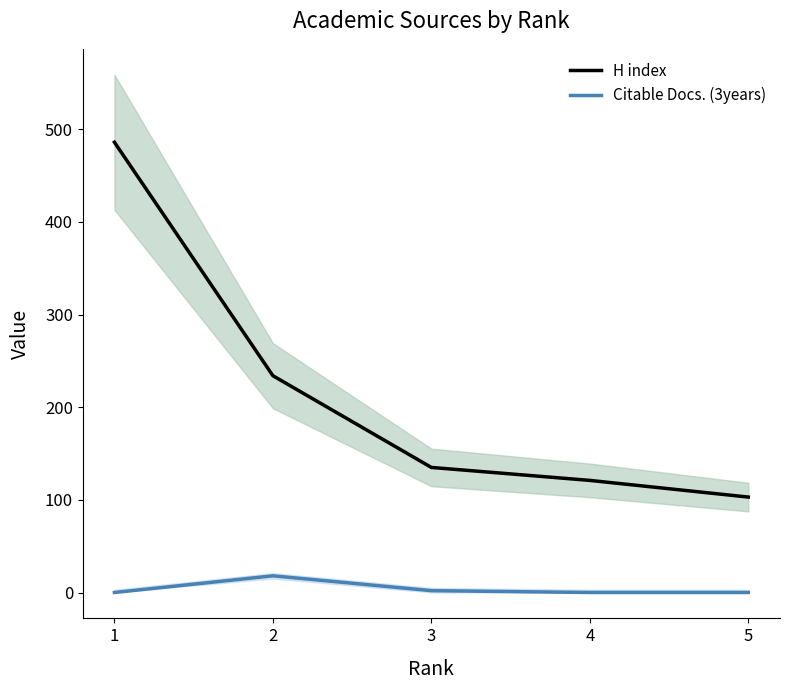

Reading right to left, what are all the values shown in this chart?

H index: 5=103	4=121	3=135	2=234	1=486
Citable Docs. (3years): 5=0	4=0	3=2	2=18	1=0